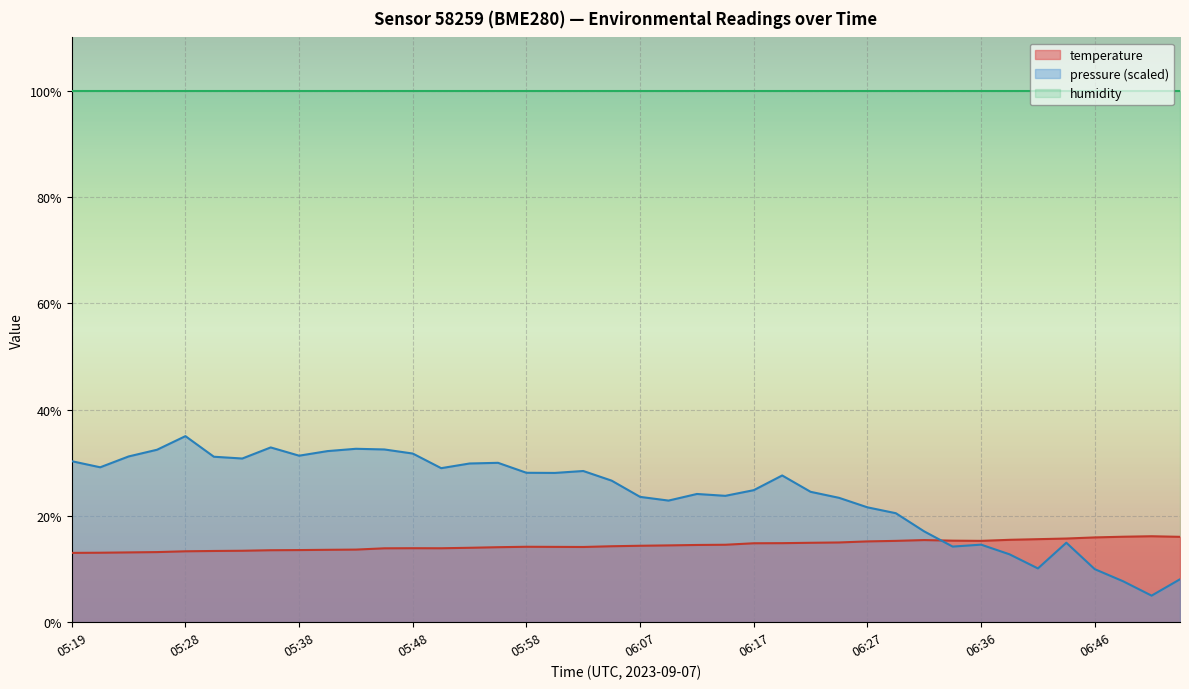

What is the label of the 38th point from the left?

06:49